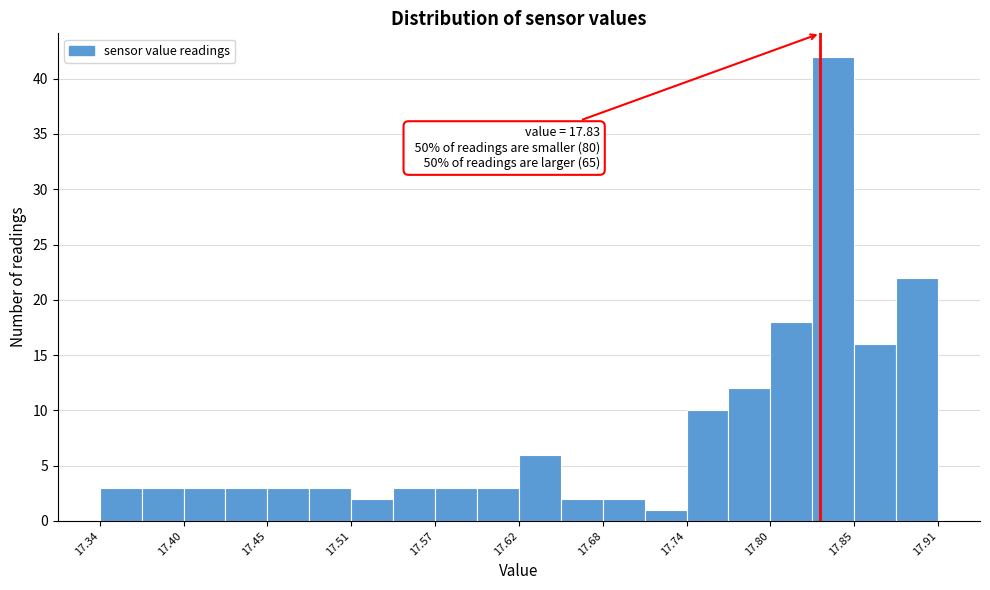

Around what value on the x-axis is the tallest bar? Give the approximate position of its centre, as read against the axis.

17.84